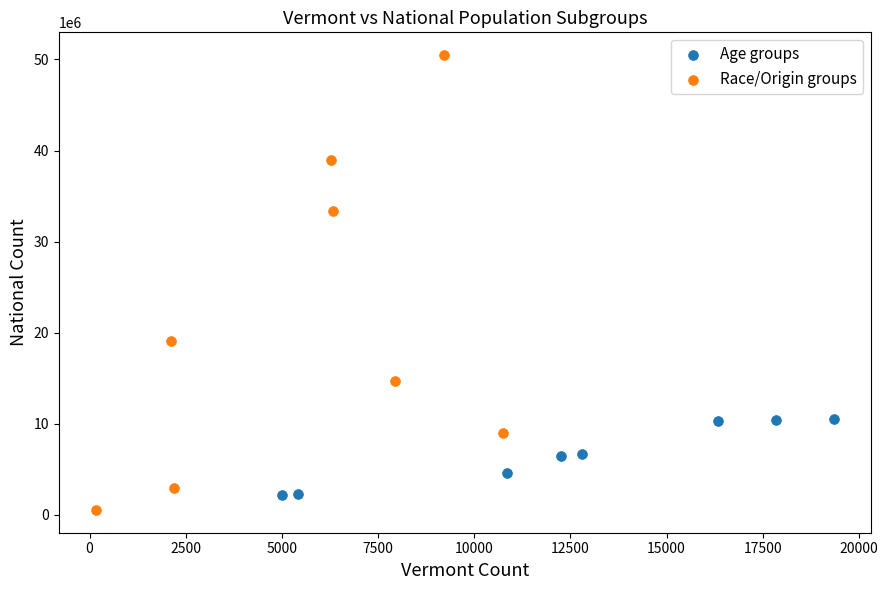

Which series has the widest spread of Y values?

Race/Origin groups